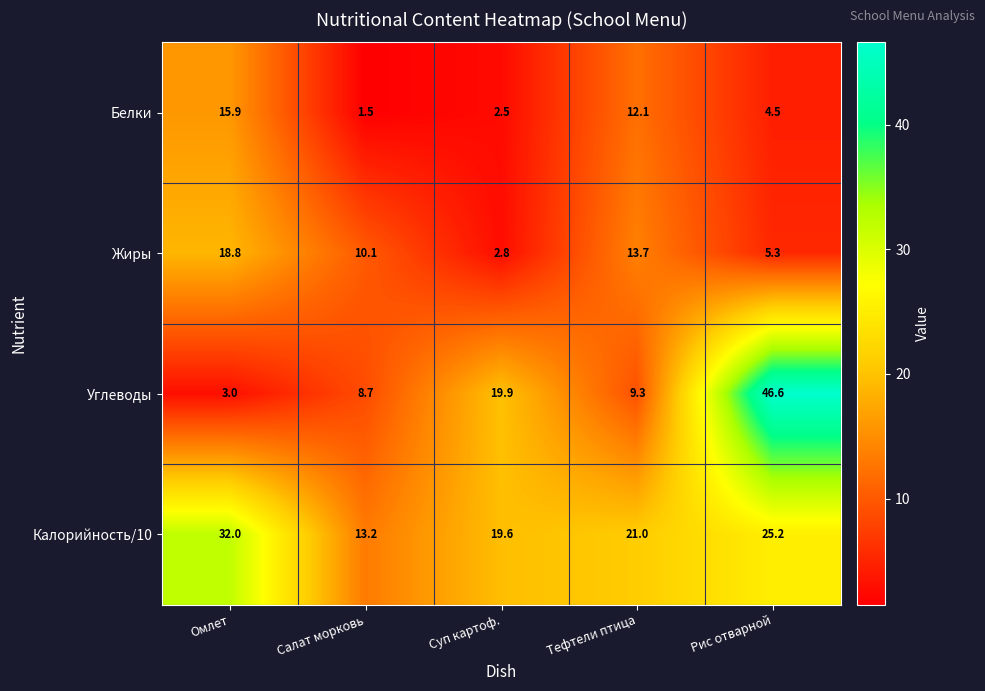

What is the average value of the Белки series?

7.3